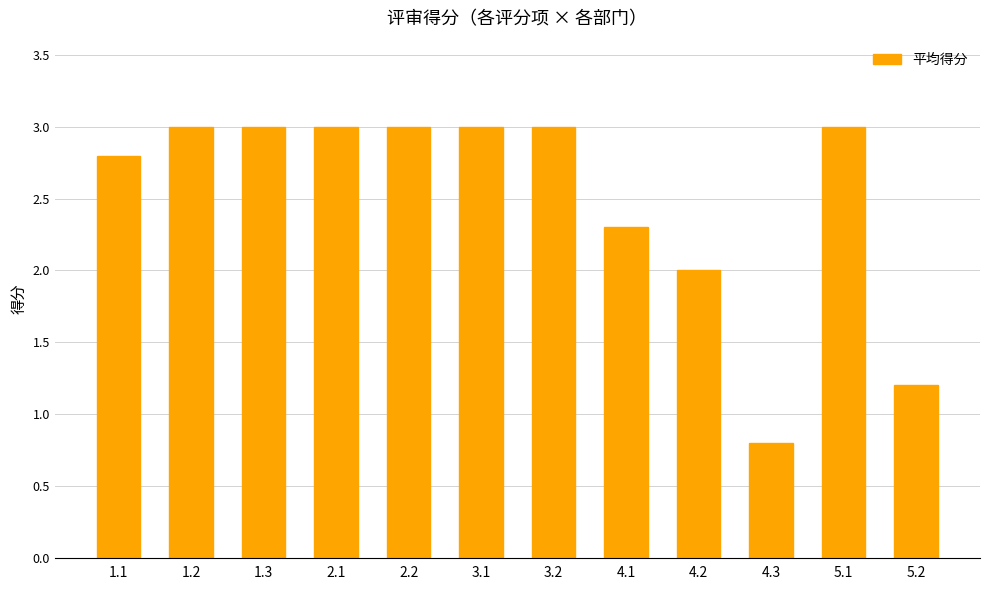

What is the maximum value shown in the chart?

3.0